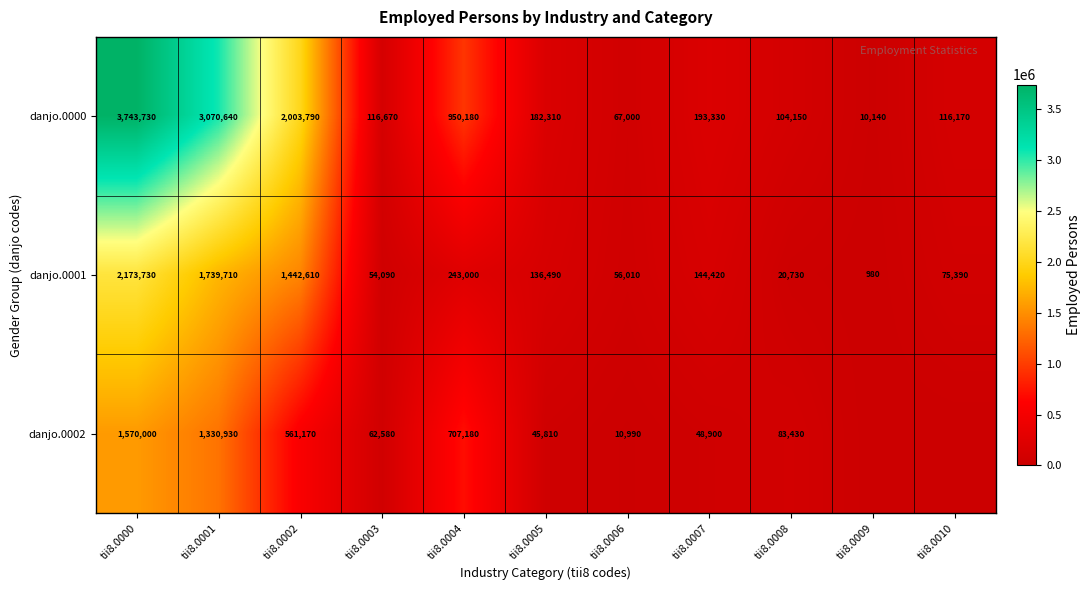

True or false: danjo.0001 has a value of 1739710 at tii8.0001.

True